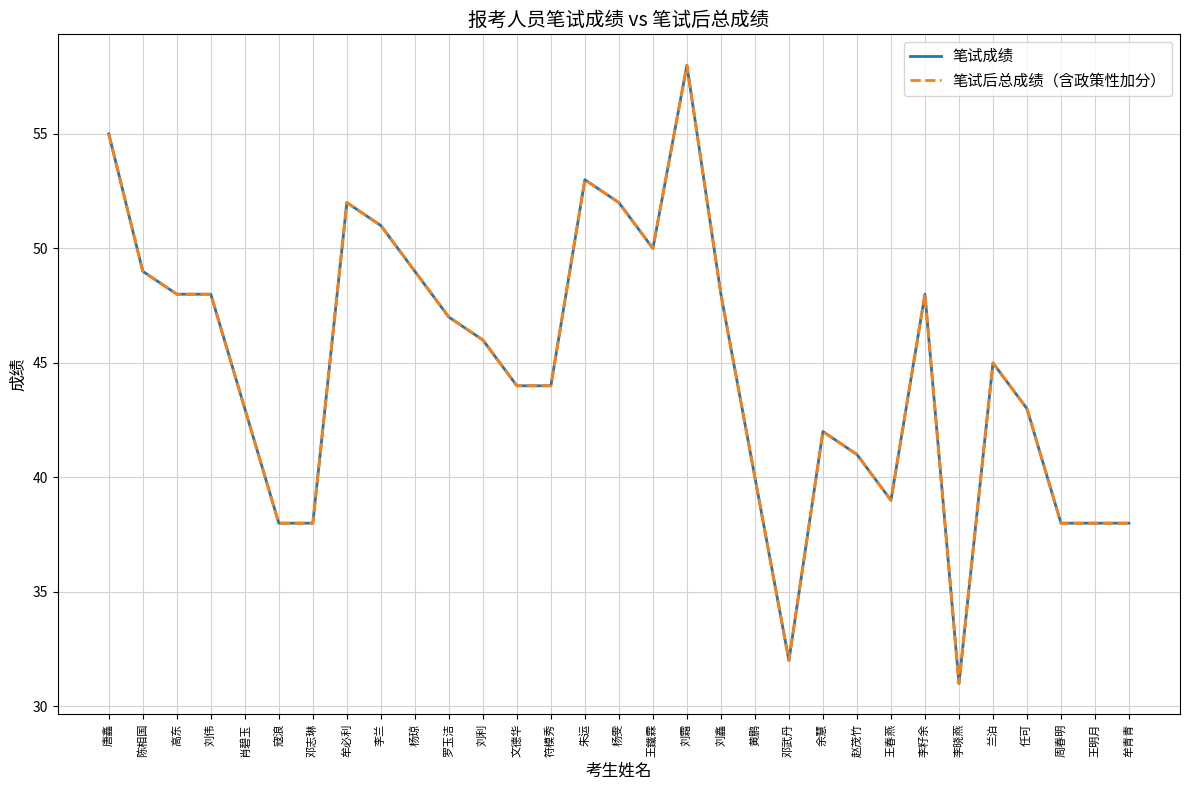

True or false: 笔试成绩 and 笔试后总成绩（含政策性加分） intersect in this chart.

False